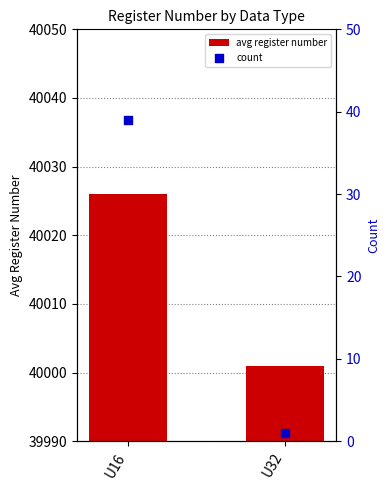

Which series reaches the minimum Y coordinate?

count